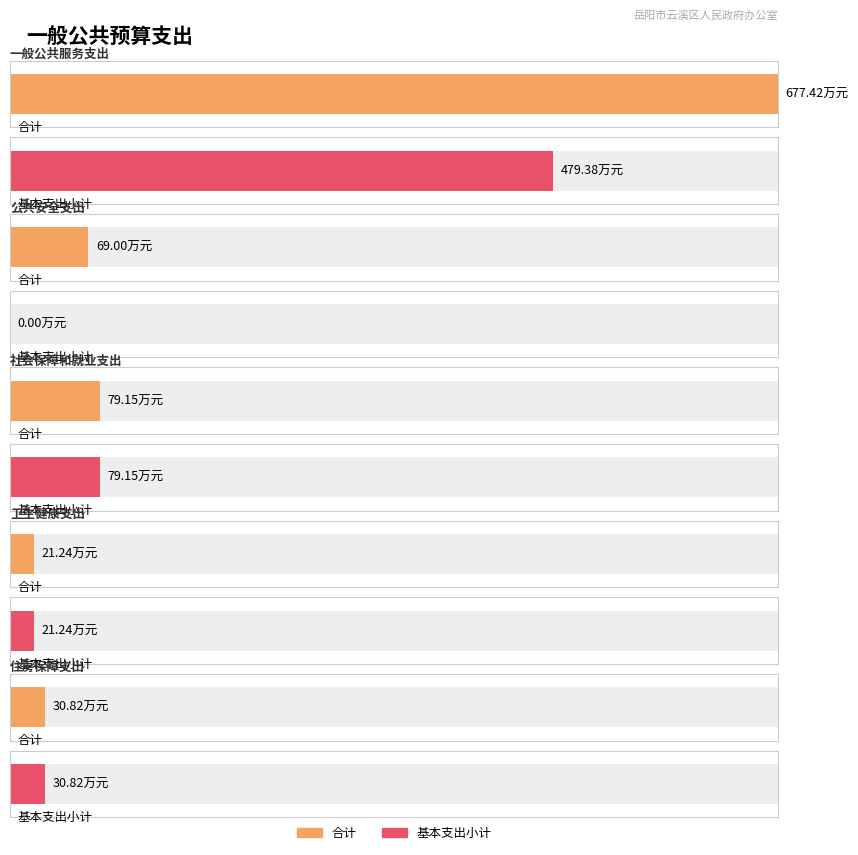

Rank the series at 公共安全支出 from highest to lowest value.

合计, 基本支出小计